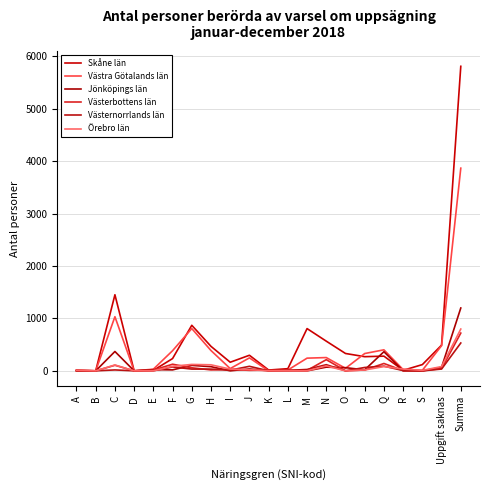

At how many categories does at least one series exceed 1045?

2